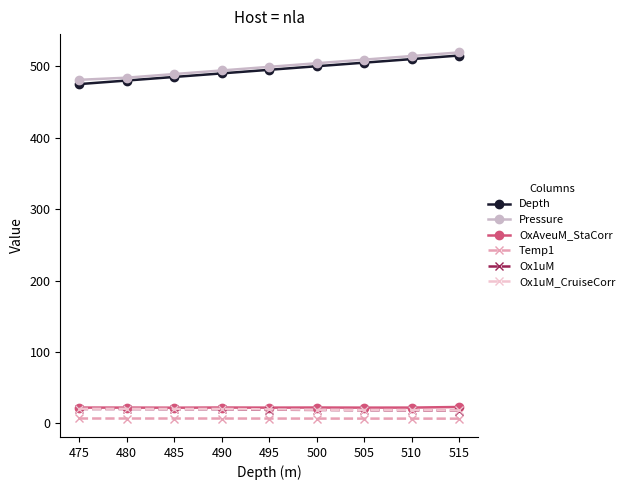

Where does the Ox1uM_CruiseCorr series first go above 19?

475